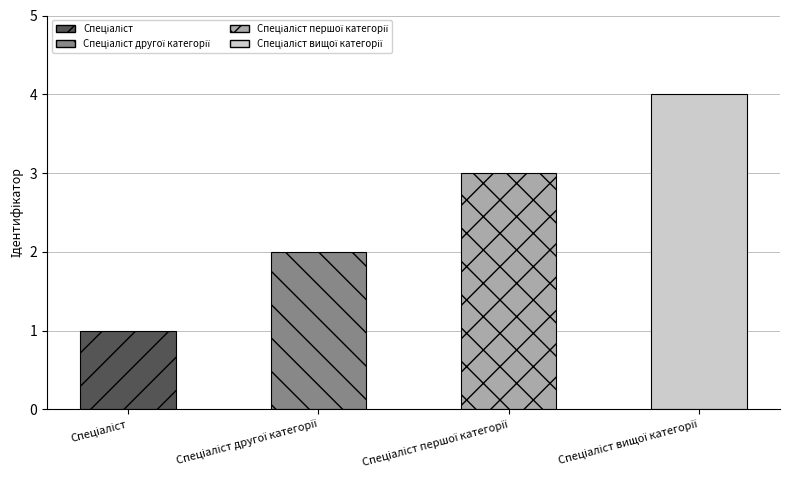

What is the sum of all values?

10